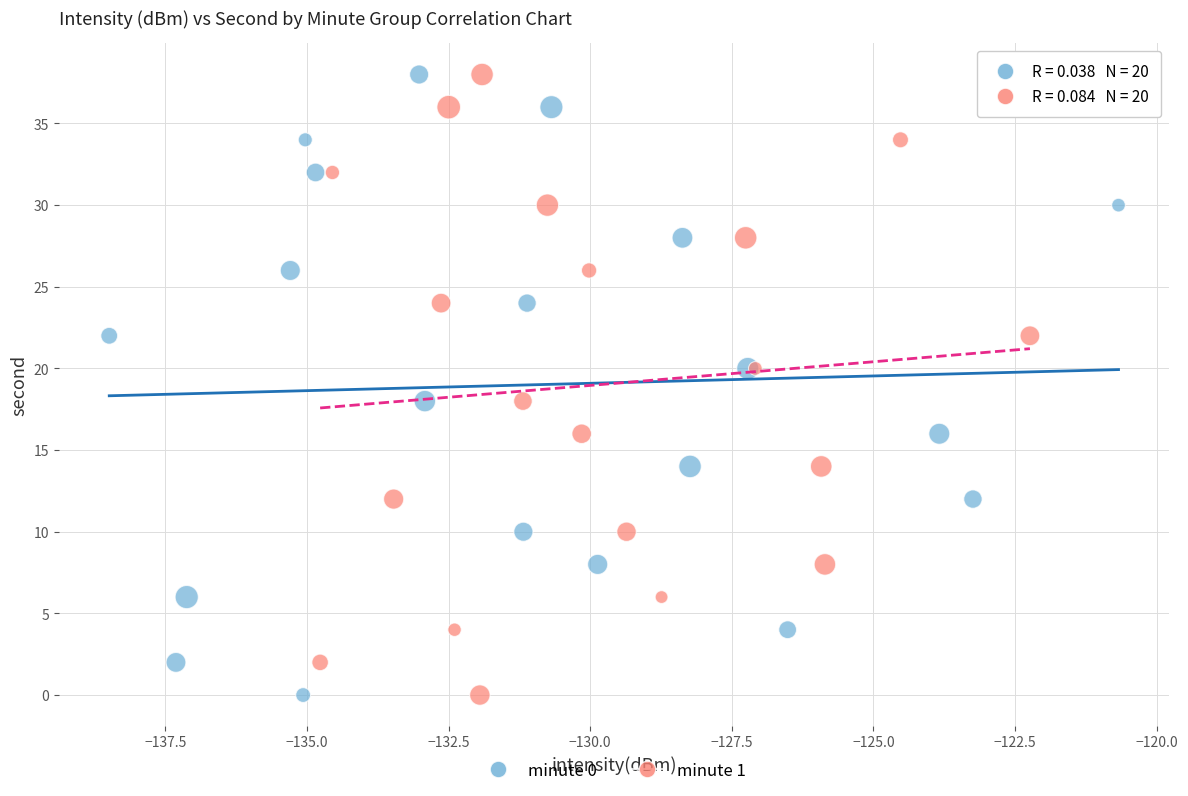

What are all the series names shown in the legend?

minute 0, minute 1